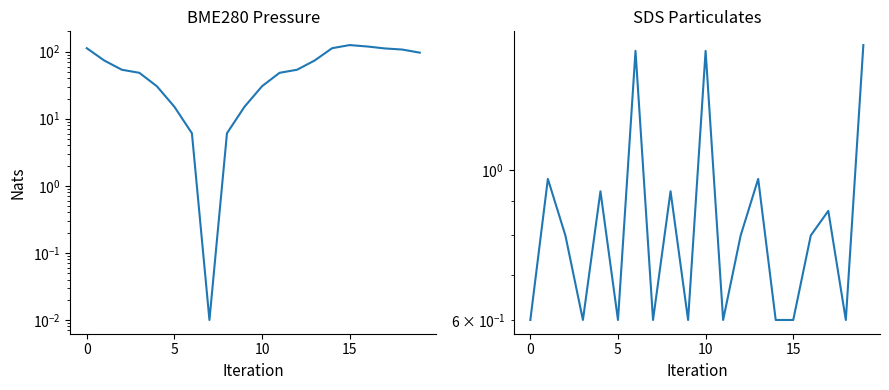

What are all the series names shown in the legend?

BME280_pressure, SDS_P1